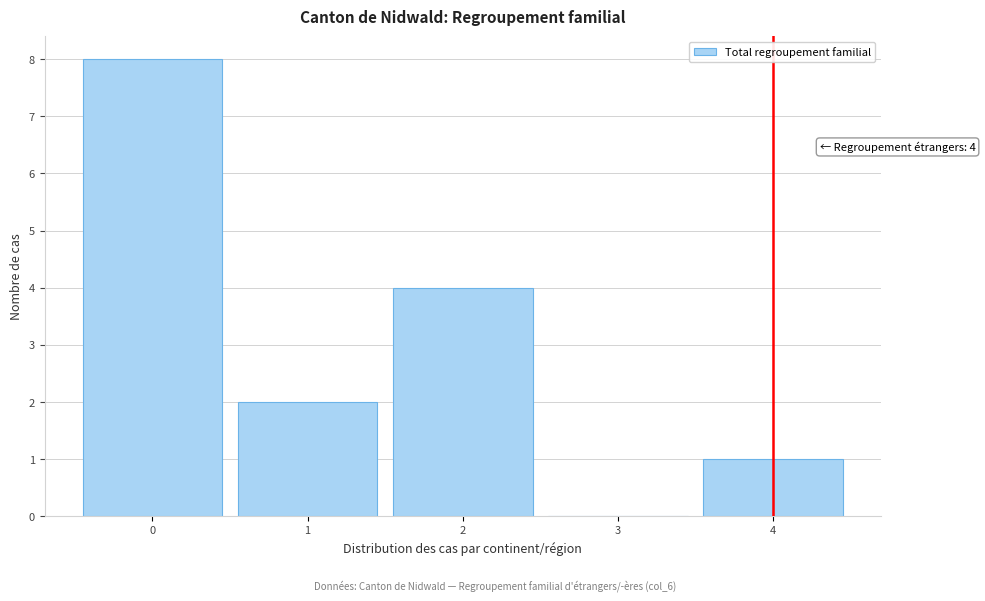

Which range on the x-axis has the tallest bar?

-0.5 to 0.5